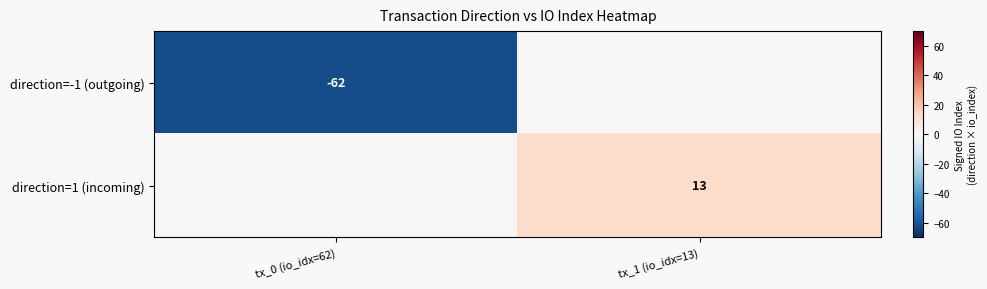

The direction=1 (incoming) series shows 13 at tx_1 (io_idx=13). True or false?

True